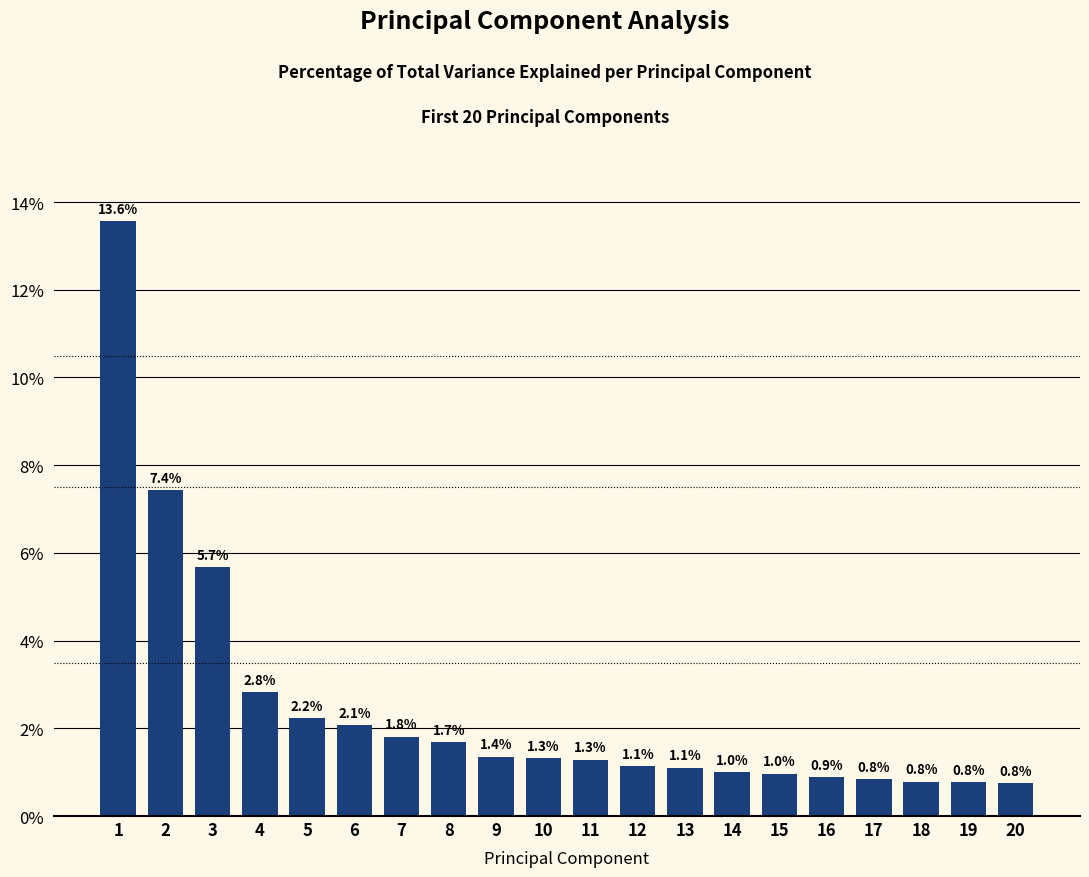

Reading right to left, what are all the values shown in this chart?

0.8	0.8	0.8	0.8	0.9	1.0	1.0	1.1	1.1	1.3	1.3	1.4	1.7	1.8	2.1	2.2	2.8	5.7	7.4	13.6